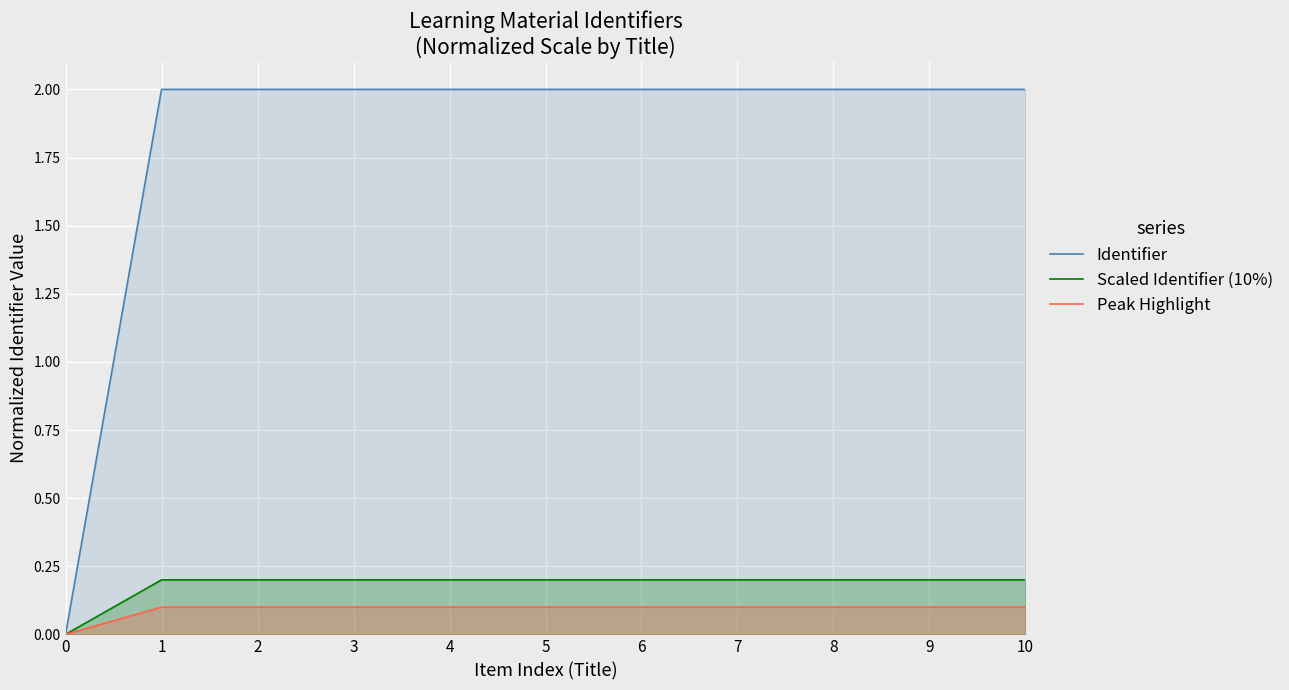

What is the value of the Peak Highlight point at the 3rd from the left?

0.1